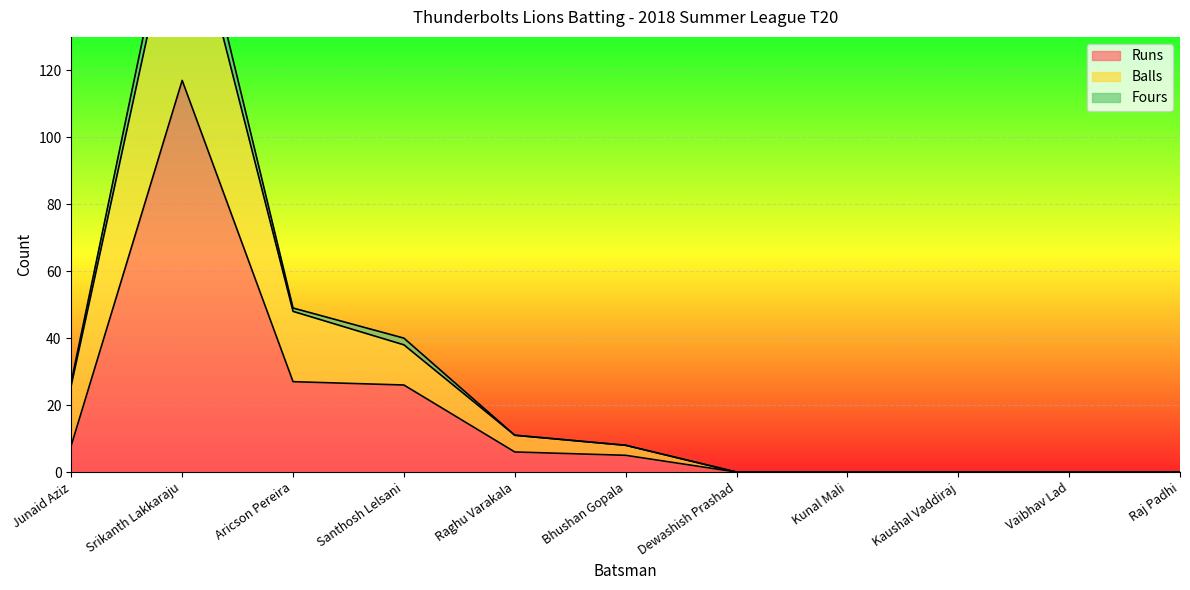

The Runs series shows 0 at Dewashish Prashad. True or false?

True